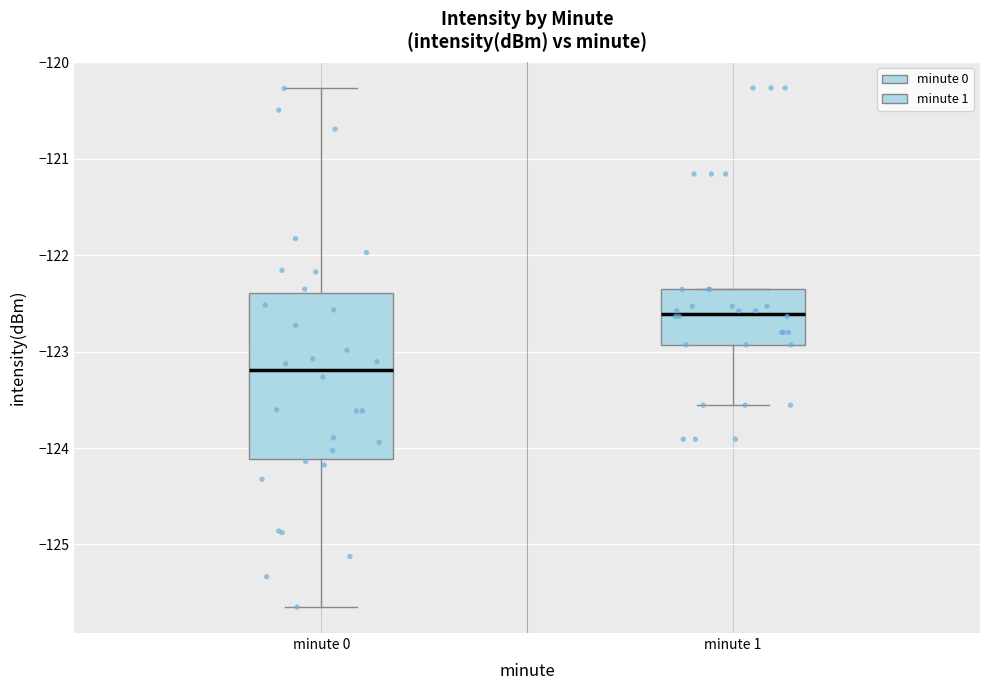

Reading left to right, read every box against the y-axis: the position of its median line, the range the box covers, and the ends of its whiskers. The values are not printed on the chart, so give them approximately, as read against the axis.

minute 0: median -123.2, box -124.1 to -122.4, whiskers -125.6 to -120.3
minute 1: median -122.6, box -122.9 to -122.4, whiskers -123.6 to -122.4